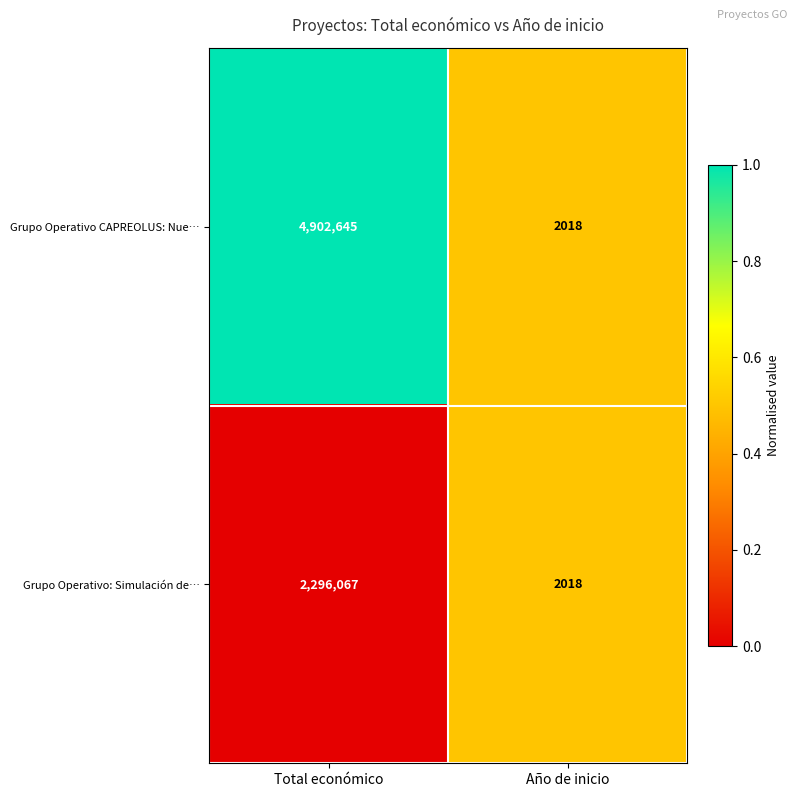

Between Total económico and Año de inicio, which series saw the biggest shift?

Grupo Operativo CAPREOLUS: Nue…